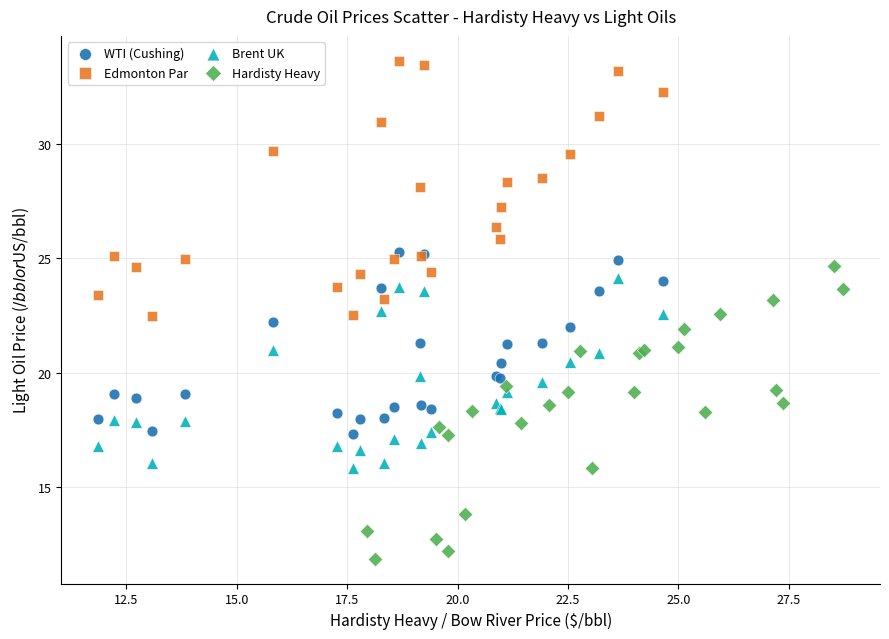

Which series reaches the minimum Y coordinate?

Hardisty Heavy